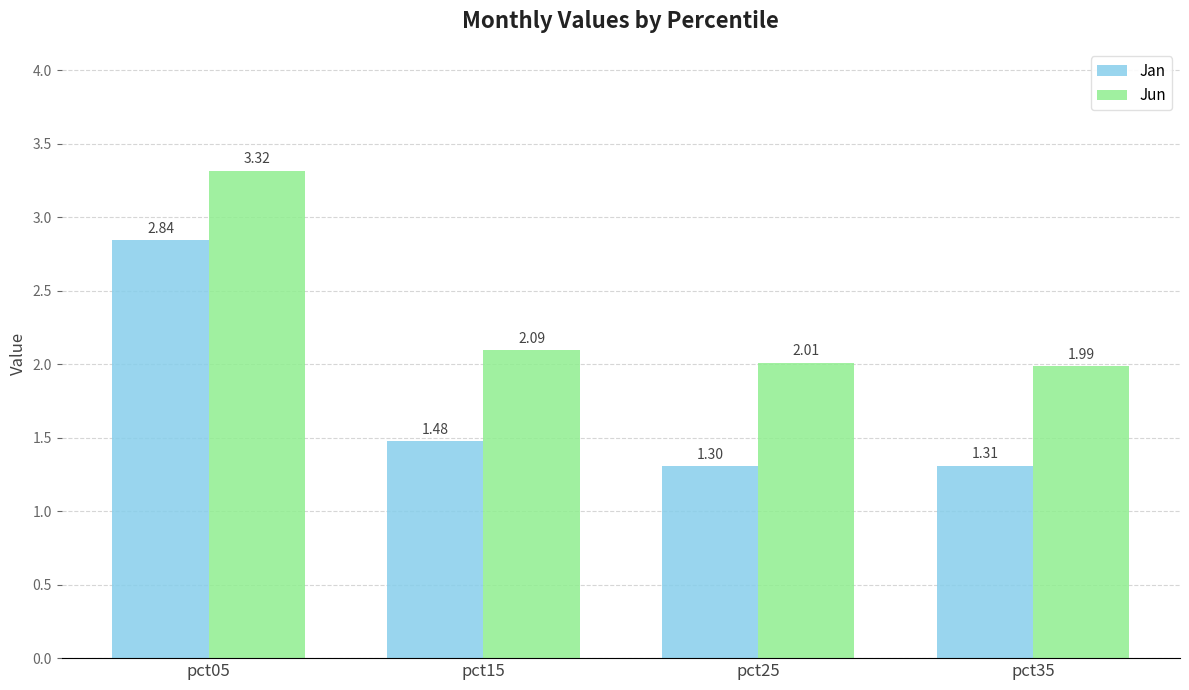

What is the average value of the Jan series?

1.7